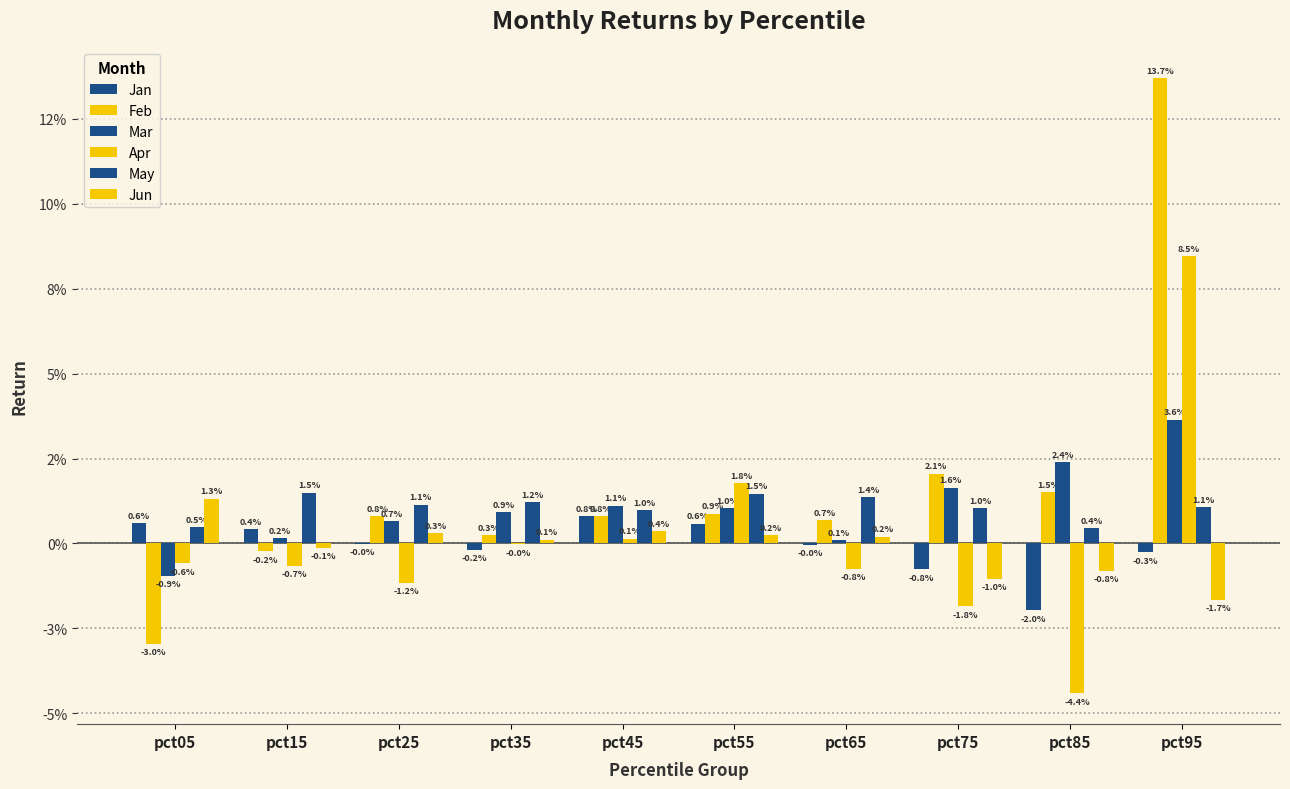

Between pct45 and pct65, which series saw the biggest shift?

Mar